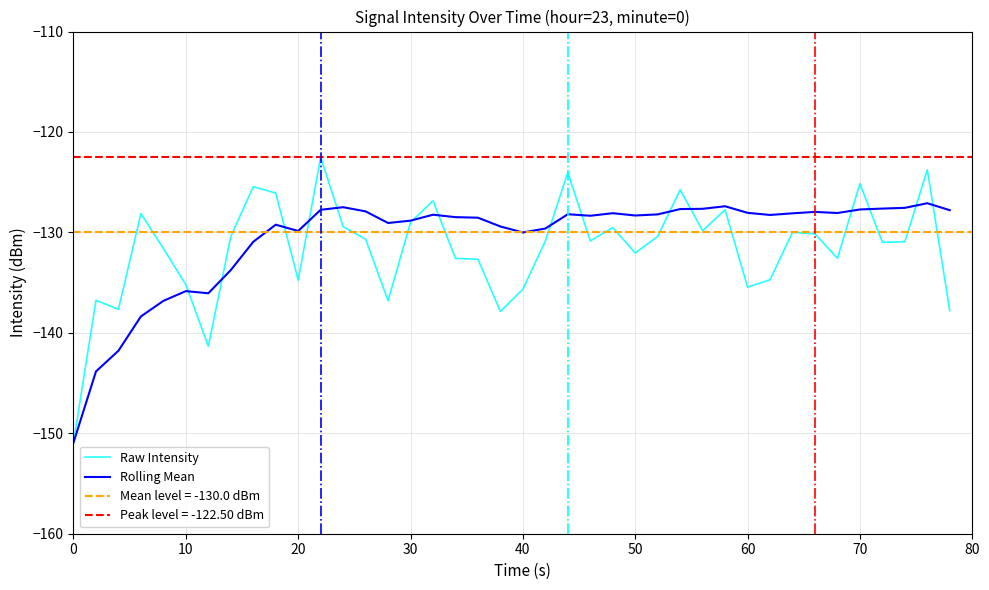

Is it true that Rolling Mean equals -221.6 at 38?

False